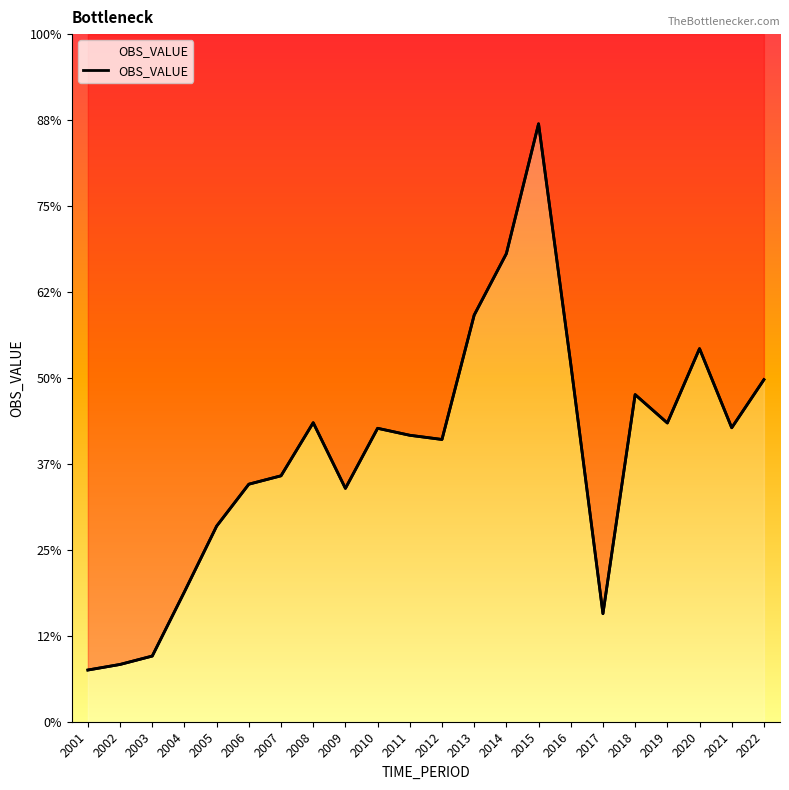

True or false: the data shows 15.2 at 2001.

False